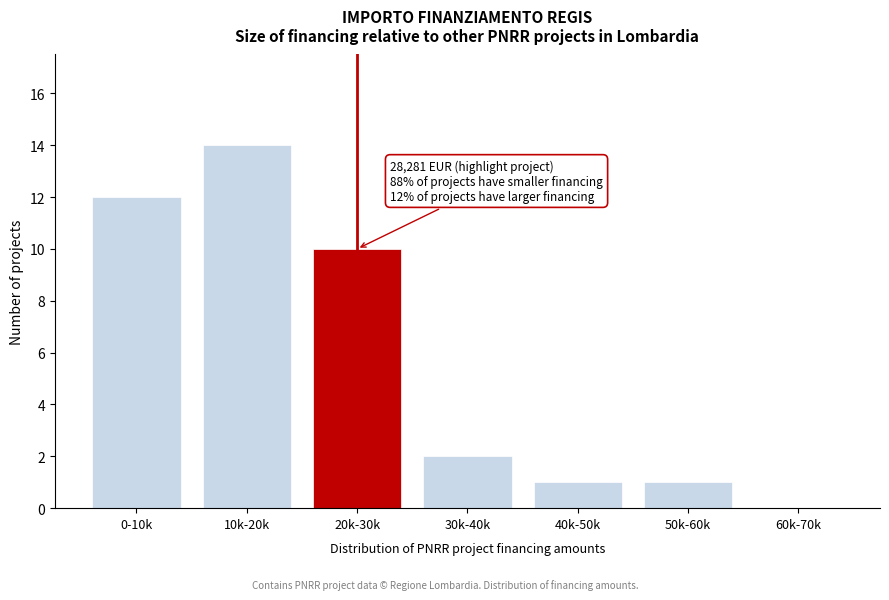

Reading left to right, transcribe all the data shown in this chart.

0-10k=12	10k-20k=14	20k-30k=10	30k-40k=2	40k-50k=1	50k-60k=1	60k-70k=0